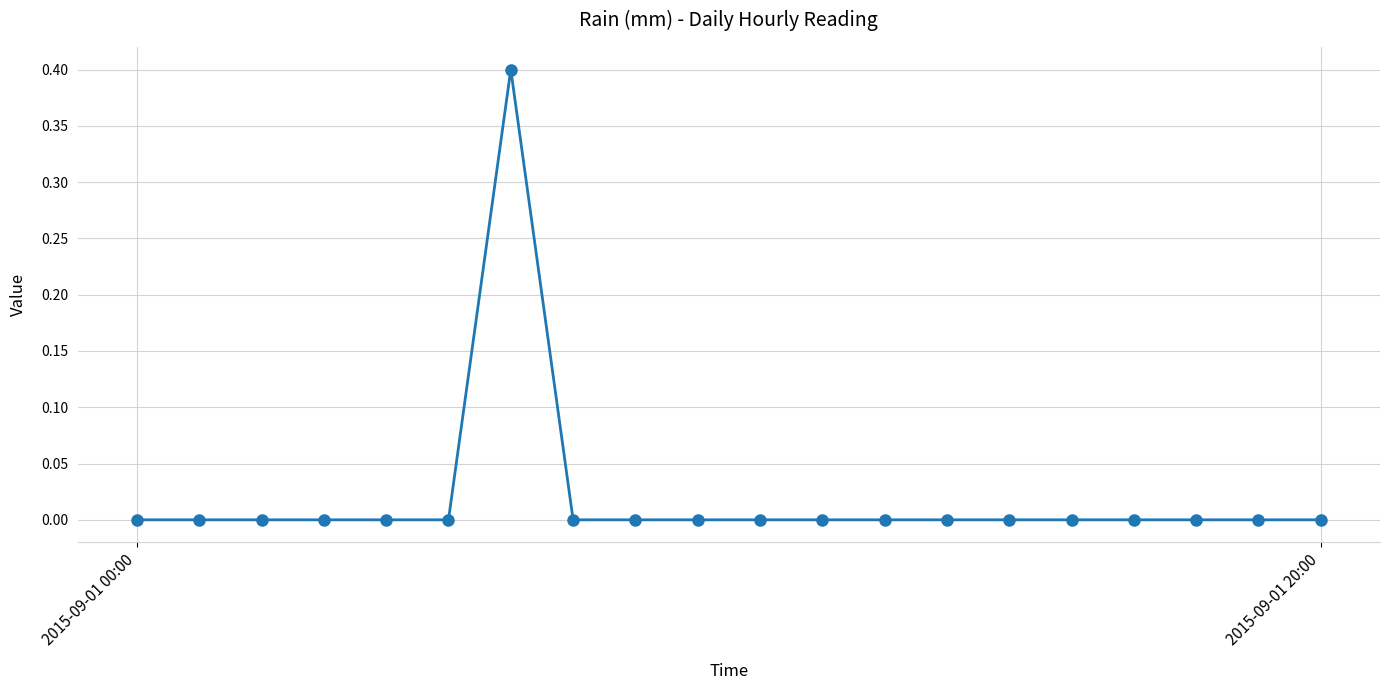

True or false: there are more than 0 points higher than both neighbors.

True